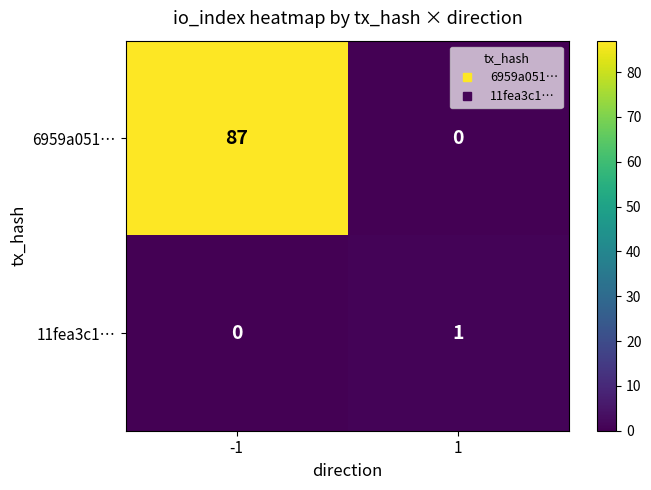

At which category is the sum across all series the highest?

-1